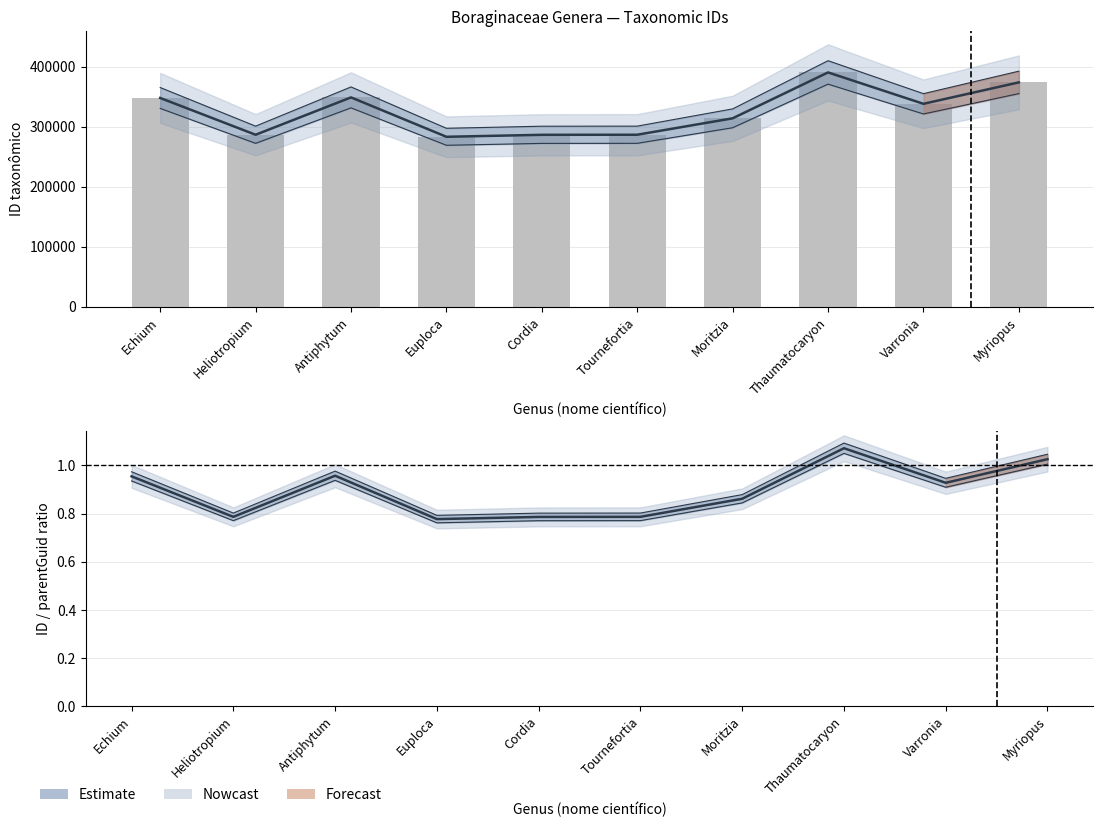

Which has a higher value, Heliotropium or Cordia?

Heliotropium